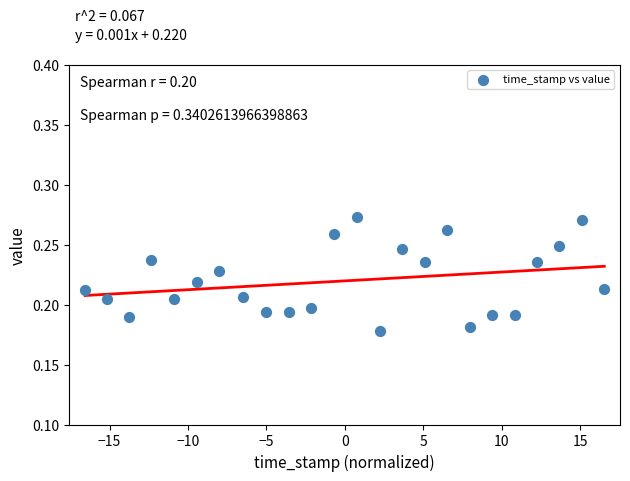

What is the range of X values (max minus min)?

33.1